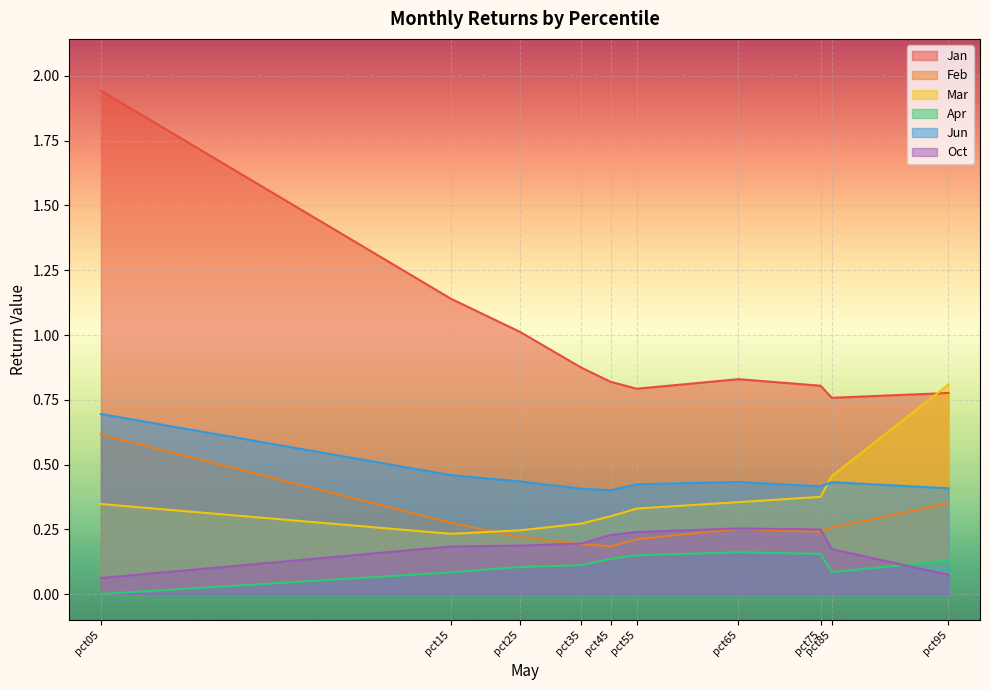

At which category is the sum across all series the highest?

pct05